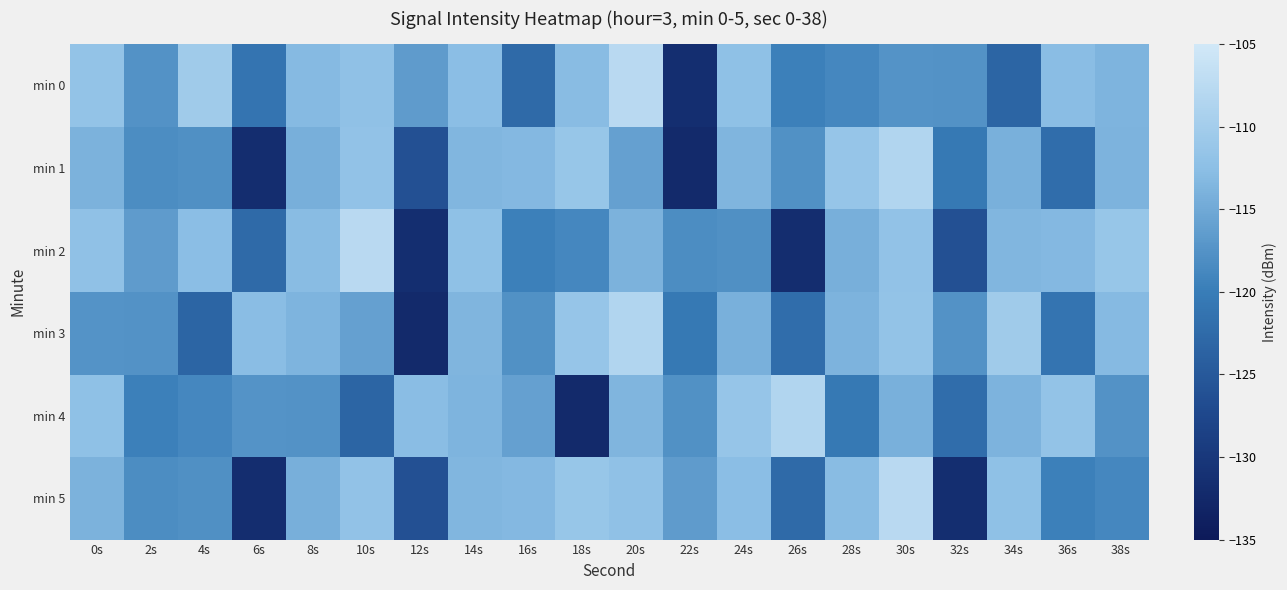

Between 38s and 20s, which is larger?

20s